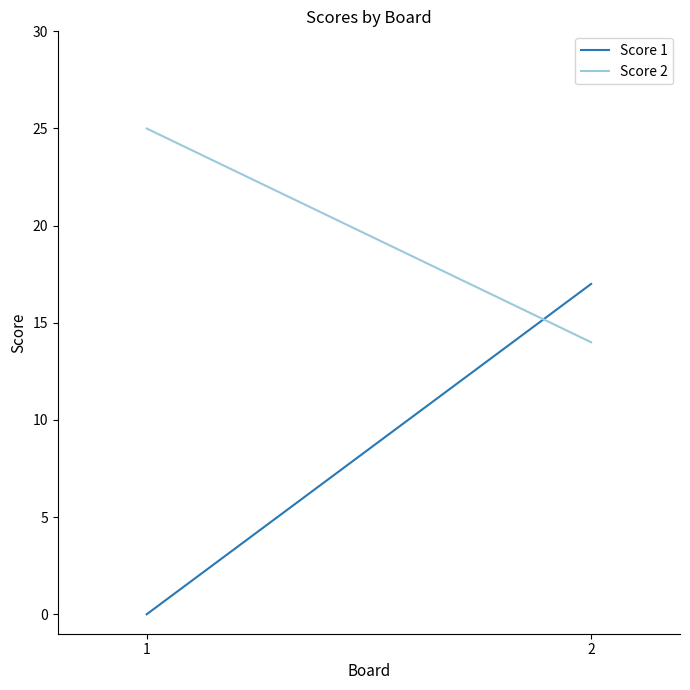

What are all the series names shown in the legend?

Score 1, Score 2